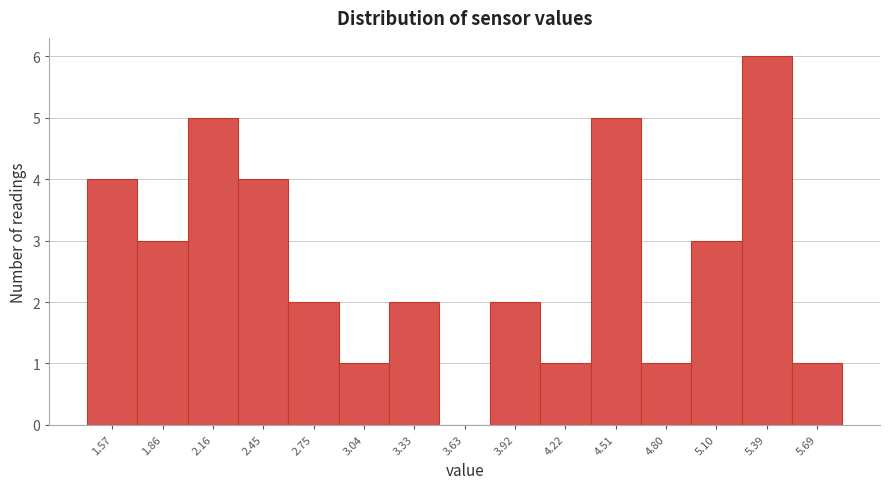

Reading left to right, list all the values displayed in this chart.

1.57=4	1.86=3	2.16=5	2.45=4	2.75=2	3.04=1	3.33=2	3.63=0	3.92=2	4.22=1	4.51=5	4.80=1	5.10=3	5.39=6	5.69=1